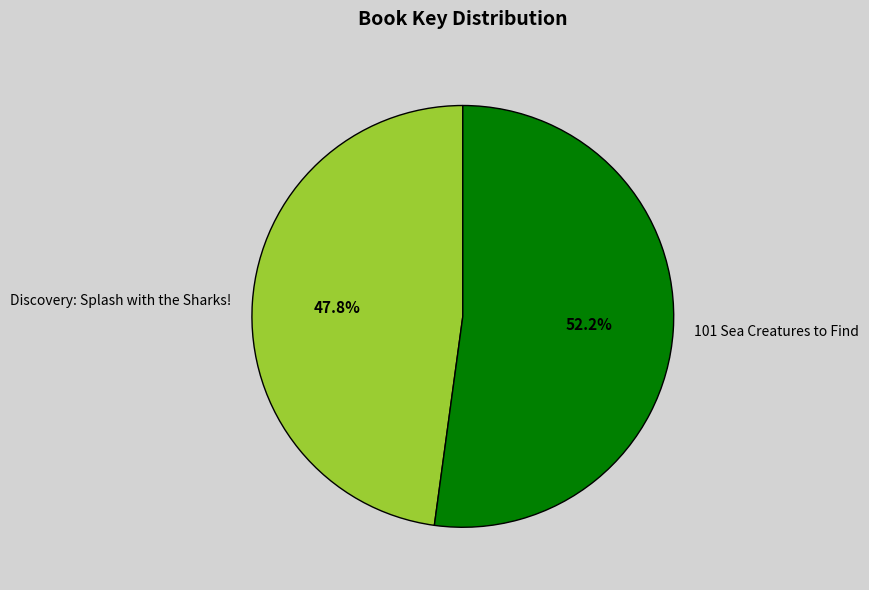

To the nearest percent, what portion does Discovery: Splash with the Sharks! represent?

48%